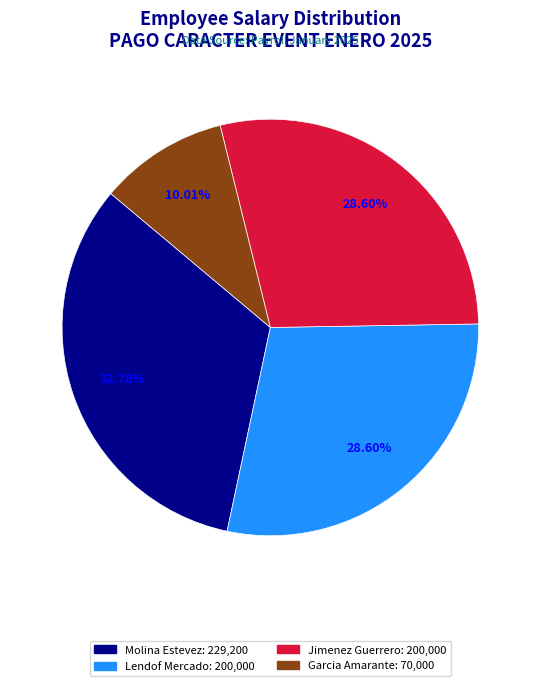

Is there any slice that represents more than half of the pie?

No